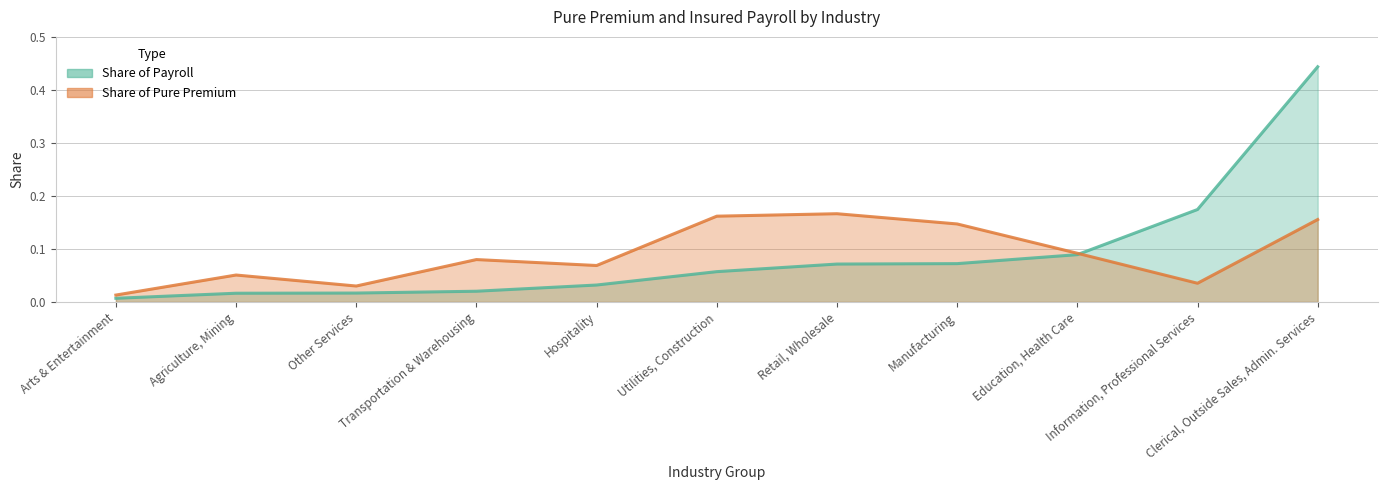

Does the chart have visible grid lines?

Yes